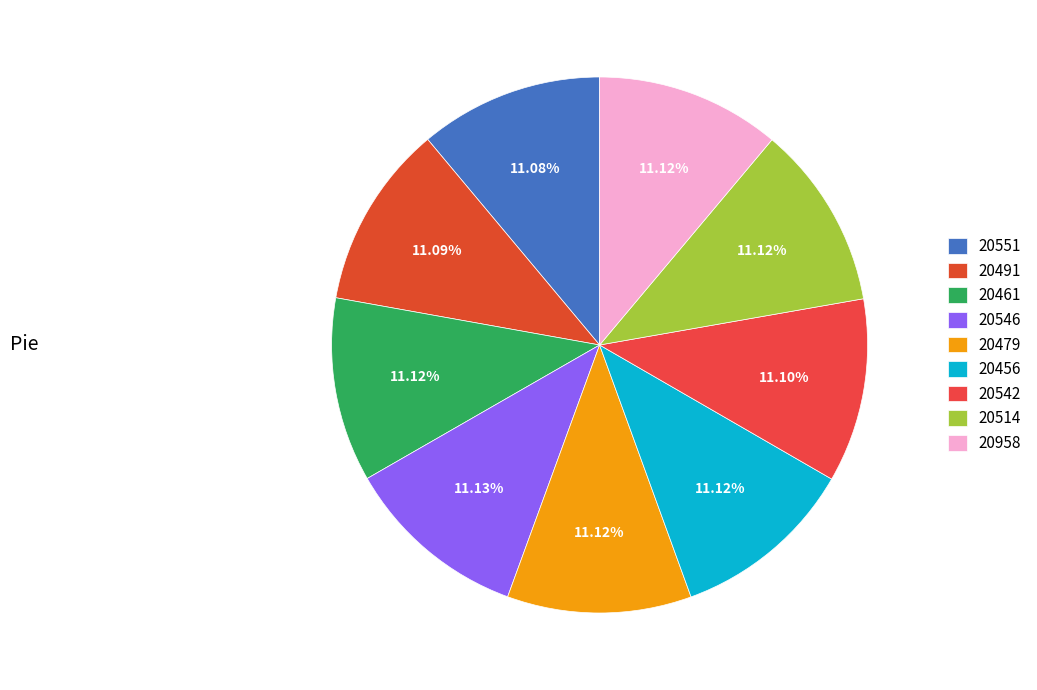

How many slices are in this pie chart?

9